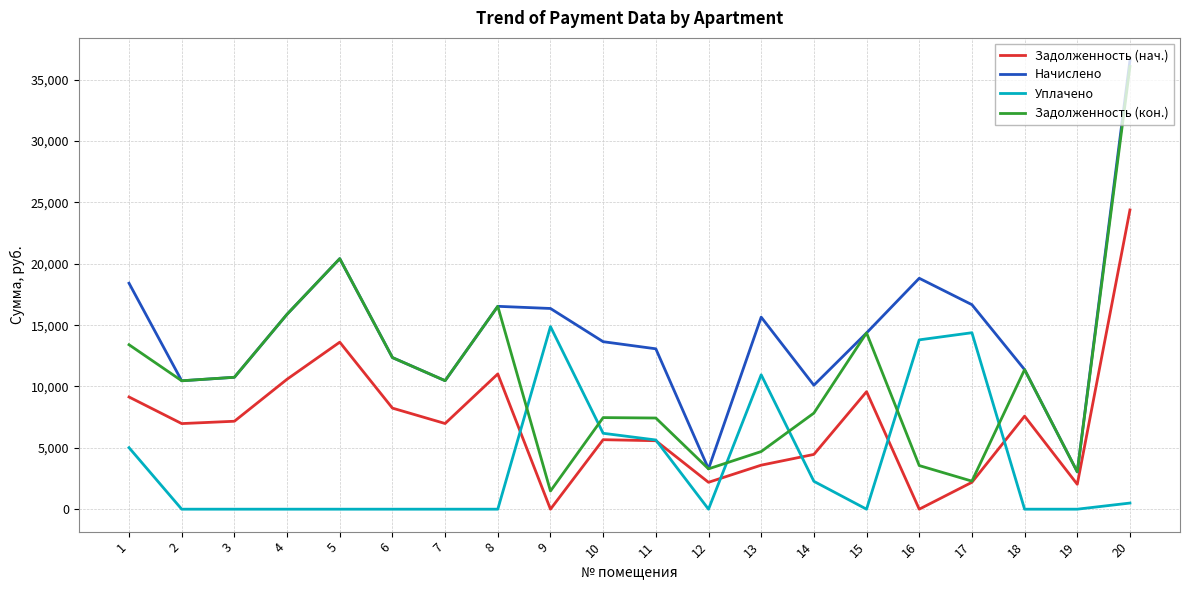

True or false: Начислено and Задолженность (нач.) cross at least once.

False